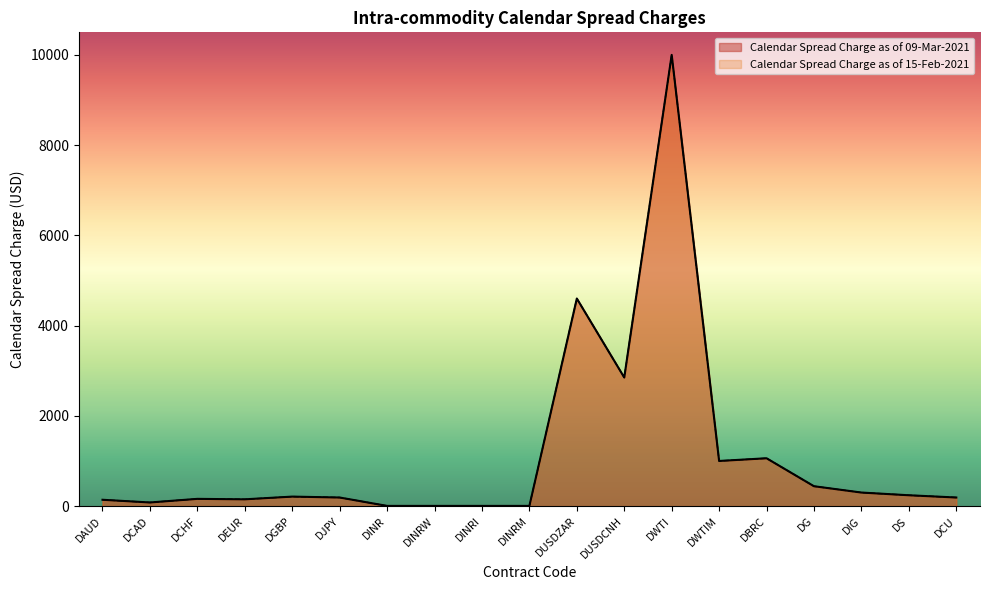

Which series changed the most between DGBP and DWTIM?

Calendar Spread Charge as of 09-Mar-2021